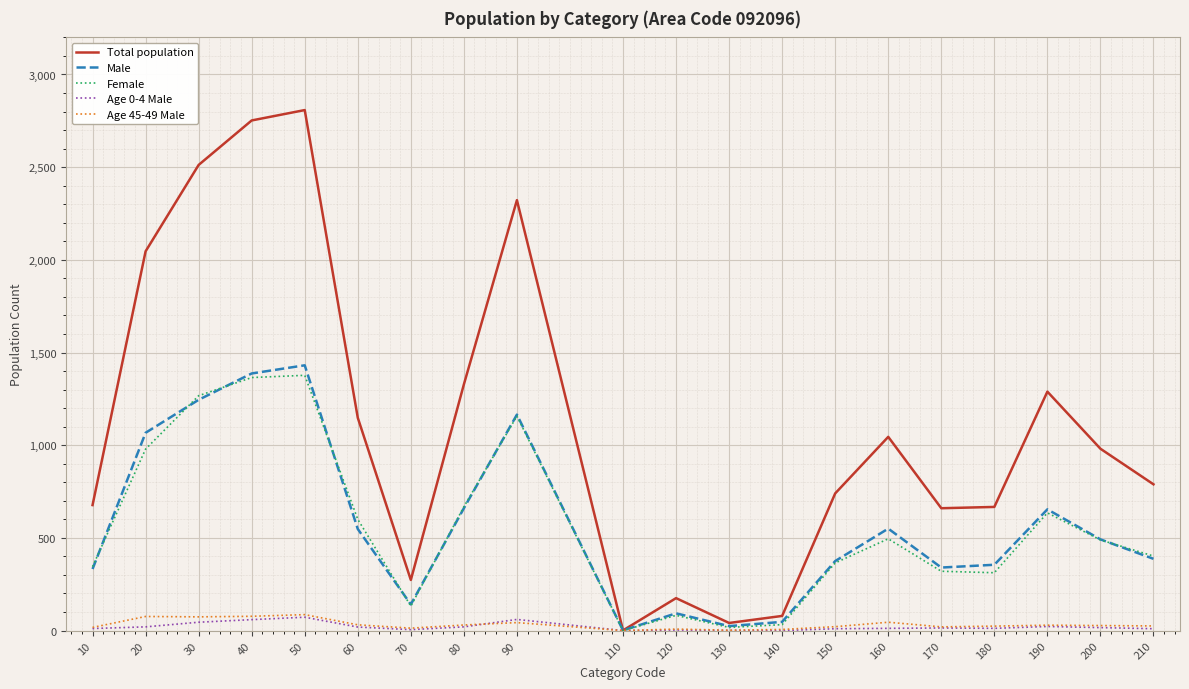

Which series has the largest total across all categories?

Total population